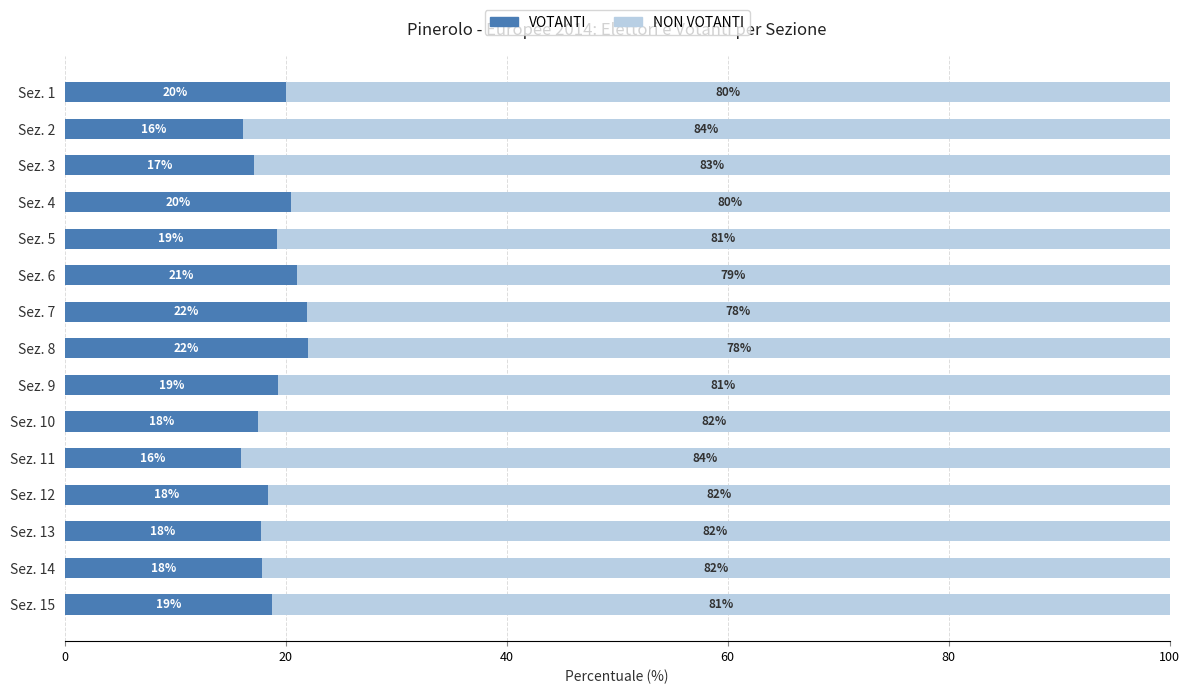

Read the VOTANTI value at Sez. 5.

19.2